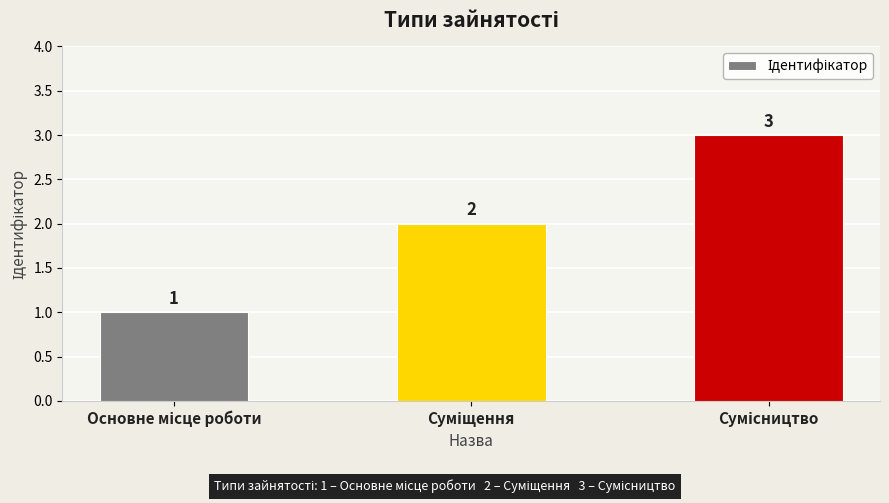

Count the values in the range 1 to 3.

3